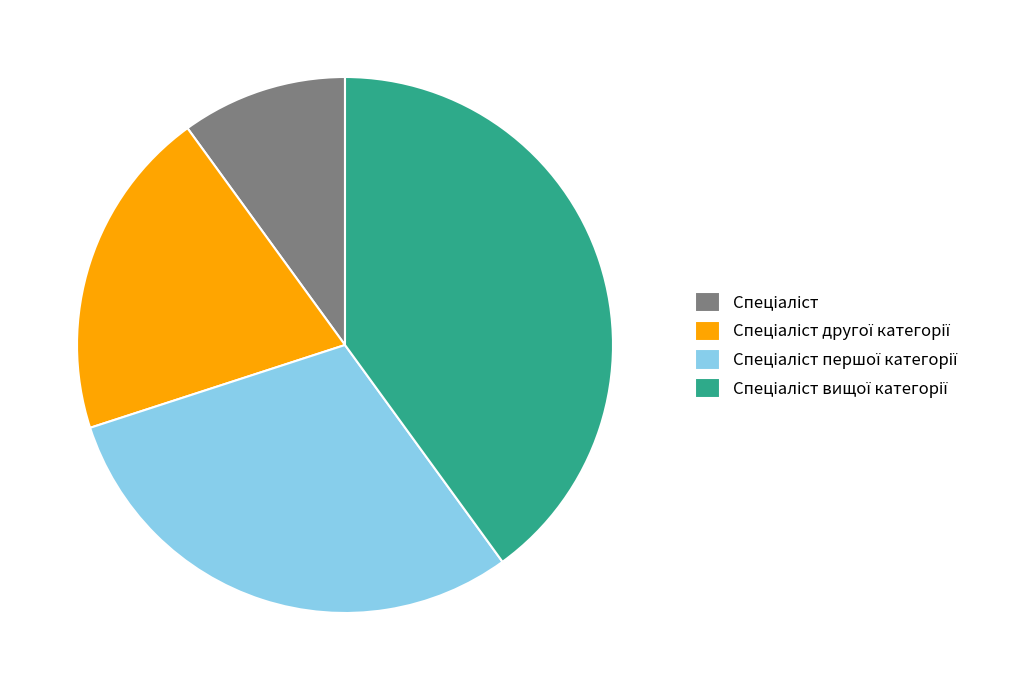

Is there a majority slice in this chart?

No